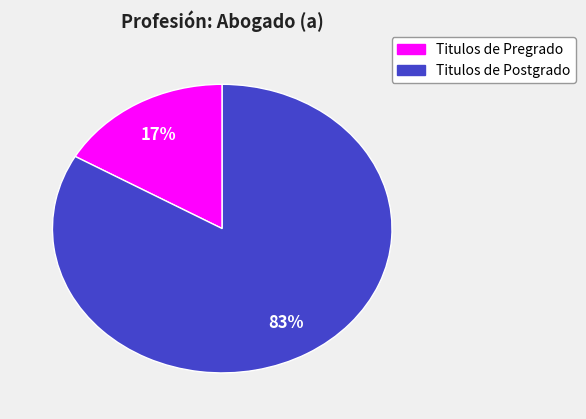

Is there any slice that represents more than half of the pie?

Yes